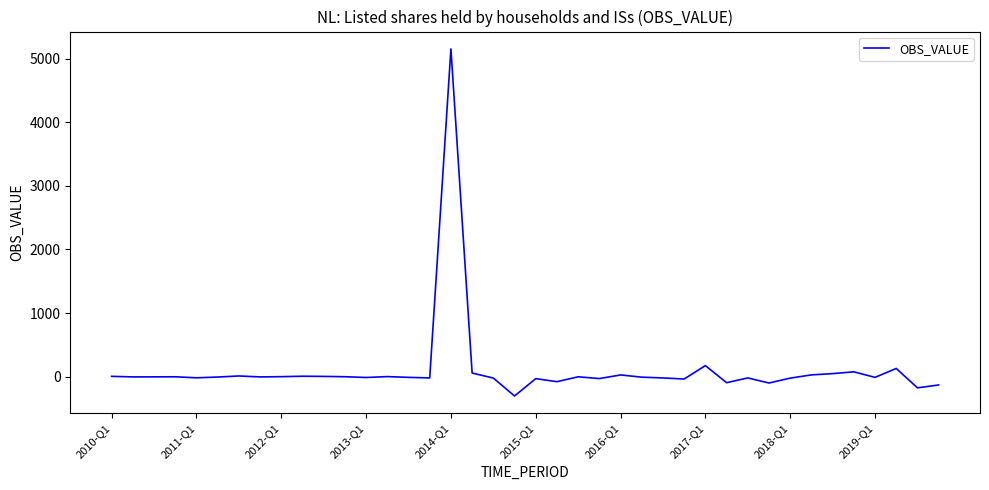

How many lines are shown in the chart?

1